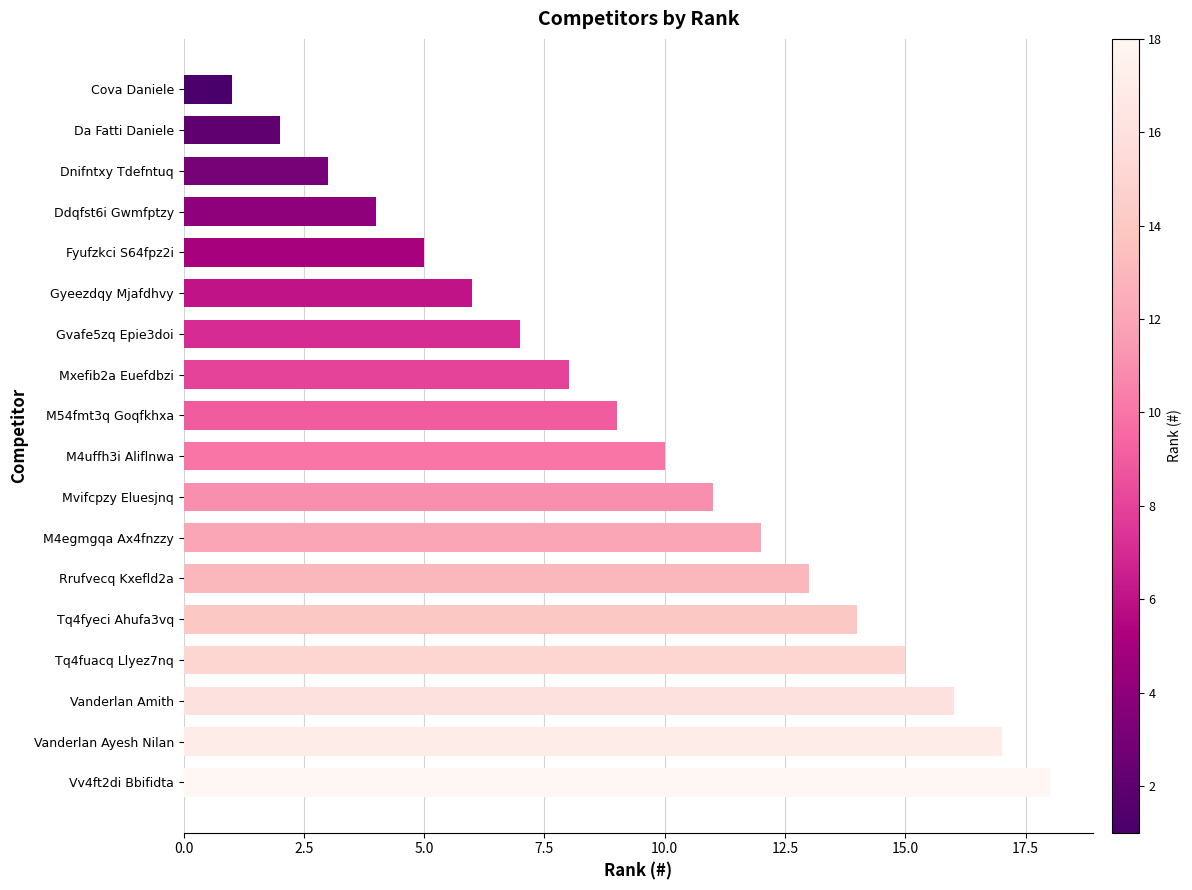

At which label is the value closest to 9?

M54fmt3q Goqfkhxa